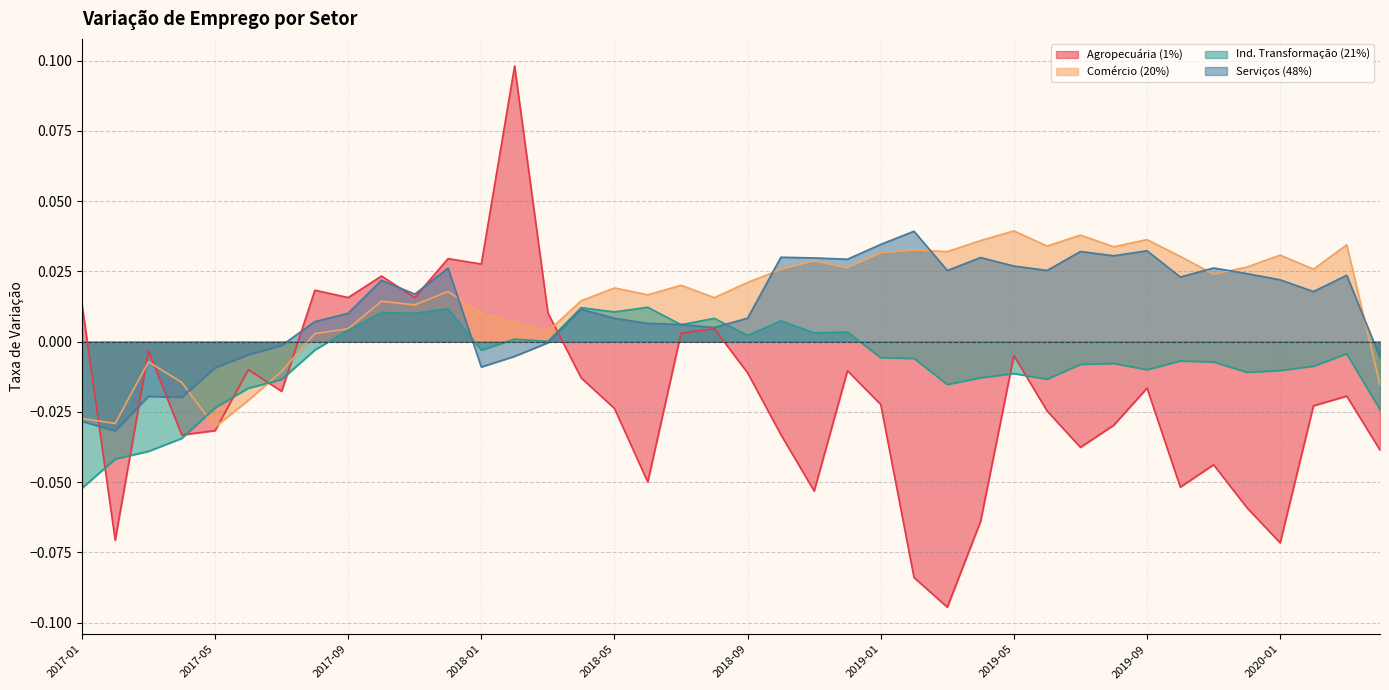

Where is the first local maximum for Ind. Transformação (21%)?

2017-10